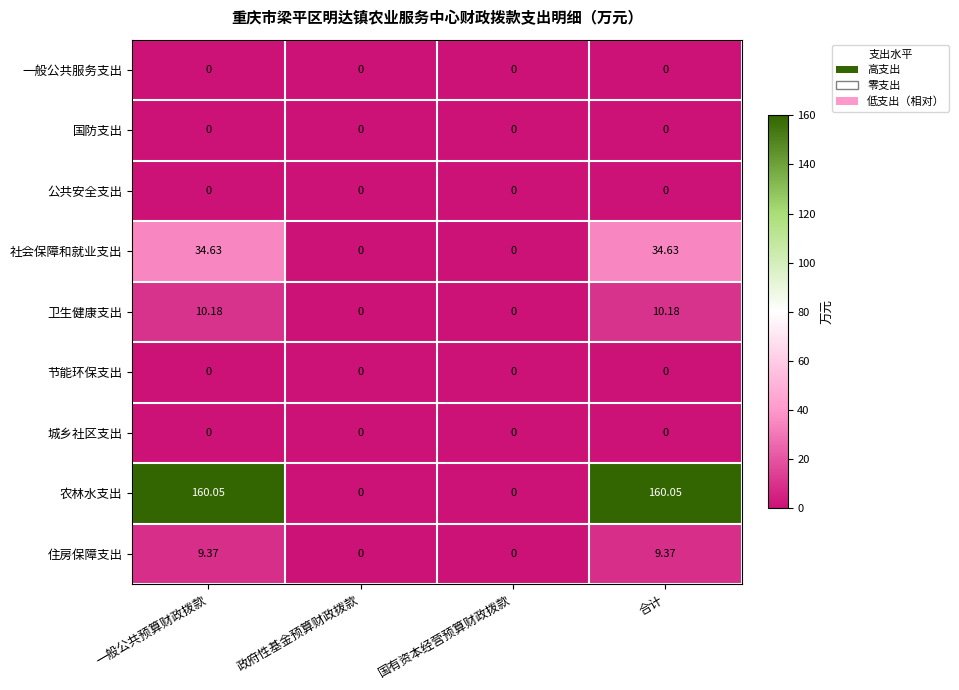

Which series has the widest spread of values?

农林水支出